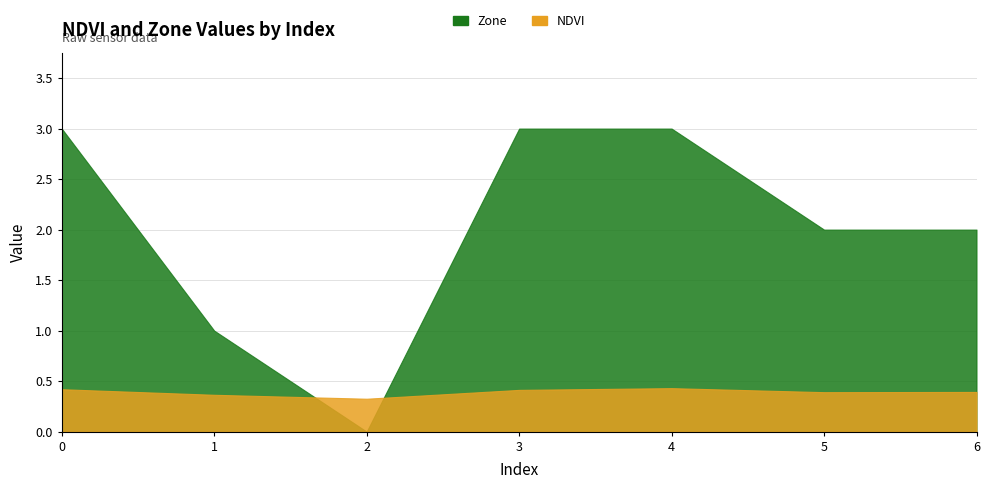

What value does the NDVI series have at 5?

0.4